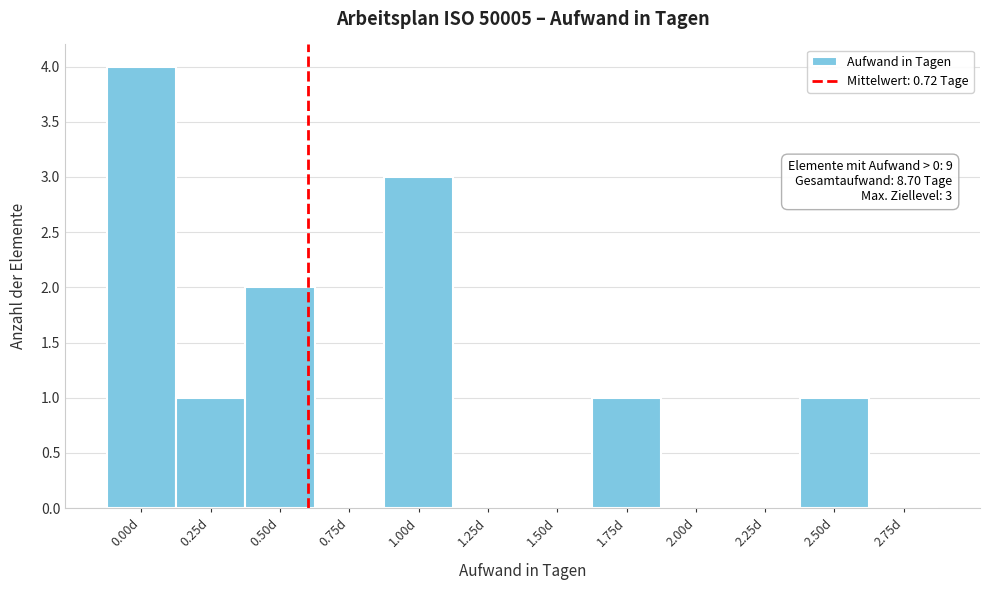

Reading left to right, what are all the values shown in this chart?

0.00d=4	0.25d=1	0.50d=2	0.75d=0	1.00d=3	1.25d=0	1.50d=0	1.75d=1	2.00d=0	2.25d=0	2.50d=1	2.75d=0